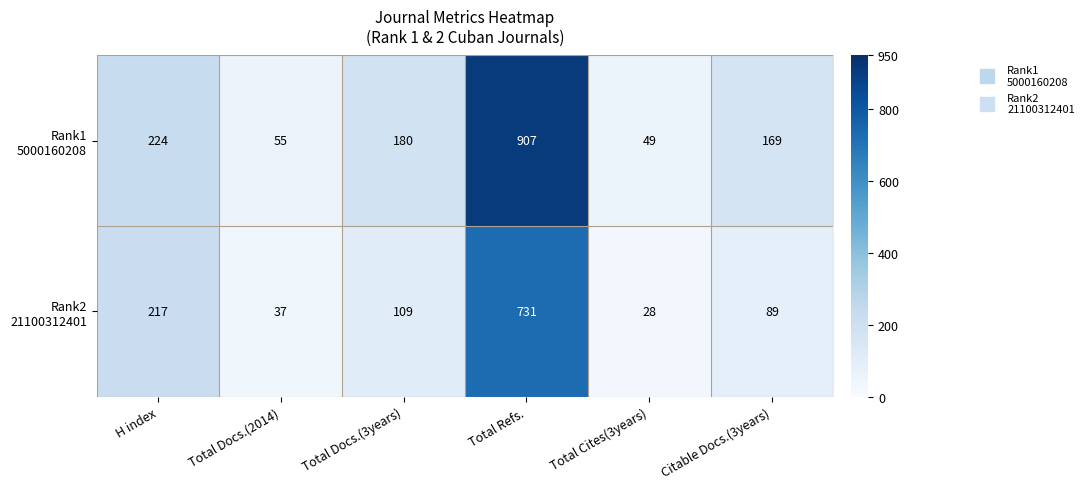

What is the minimum value shown in the chart?

28